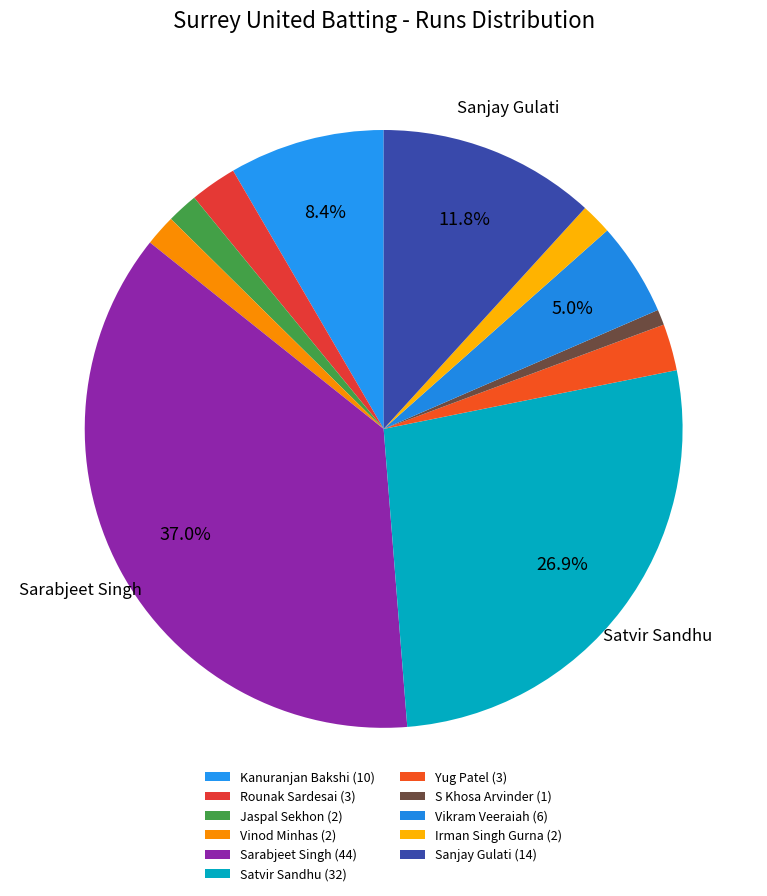

What percentage is the Irman Singh Gurna slice, to the nearest percent?

2%